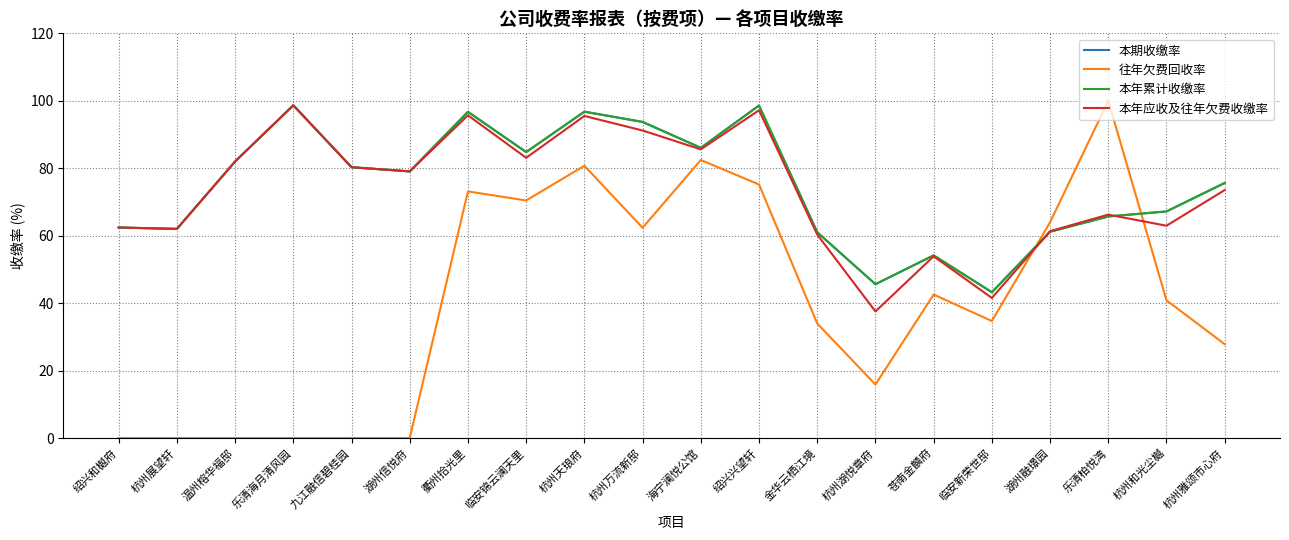

Reading left to right, list all the values displayed in this chart.

本期收缴率: 62.4	62.0	82.0	98.7	80.3	79.1	96.7	84.8	96.8	93.7	86.0	98.6	61.0	45.6	54.2	43.2	61.2	65.7	67.2	75.6
往年欠费回收率: 0.0	0.0	0.0	0.0	0.0	0.0	73.1	70.4	80.7	62.4	82.4	75.2	34.0	15.9	42.5	34.7	64.0	100.0	40.8	27.8
本年累计收缴率: 62.4	62.0	82.0	98.7	80.3	79.1	96.7	84.8	96.8	93.7	86.0	98.6	61.0	45.6	54.2	43.2	61.2	65.7	67.2	75.6
本年应收及往年欠费收缴率: 62.4	62.0	82.0	98.7	80.3	79.1	95.7	83.1	95.5	91.2	85.6	97.2	60.3	37.5	53.9	41.5	61.3	66.2	63.0	73.5